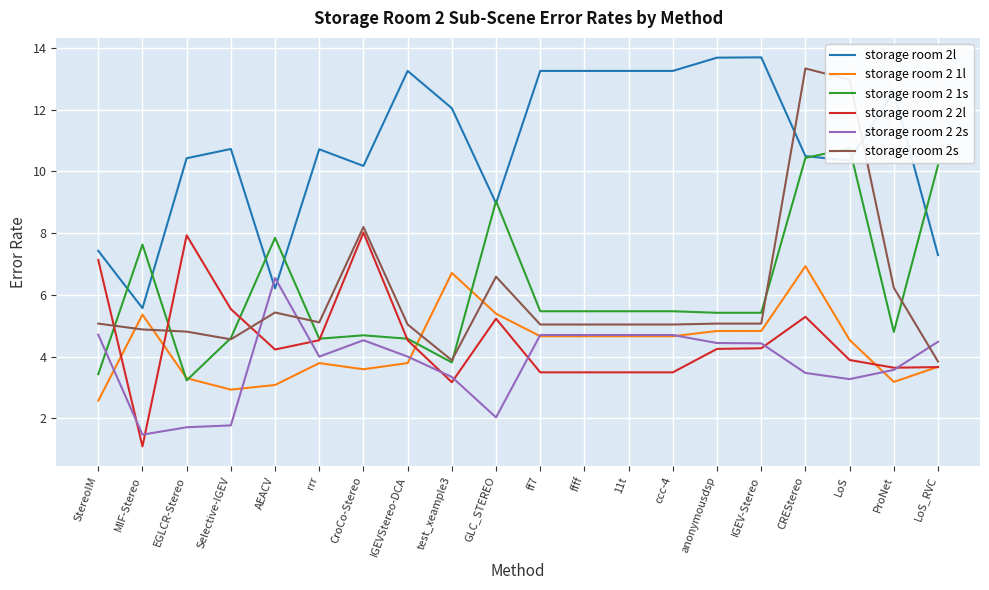

What is the difference between the highest and lowest values at LoS?

9.7